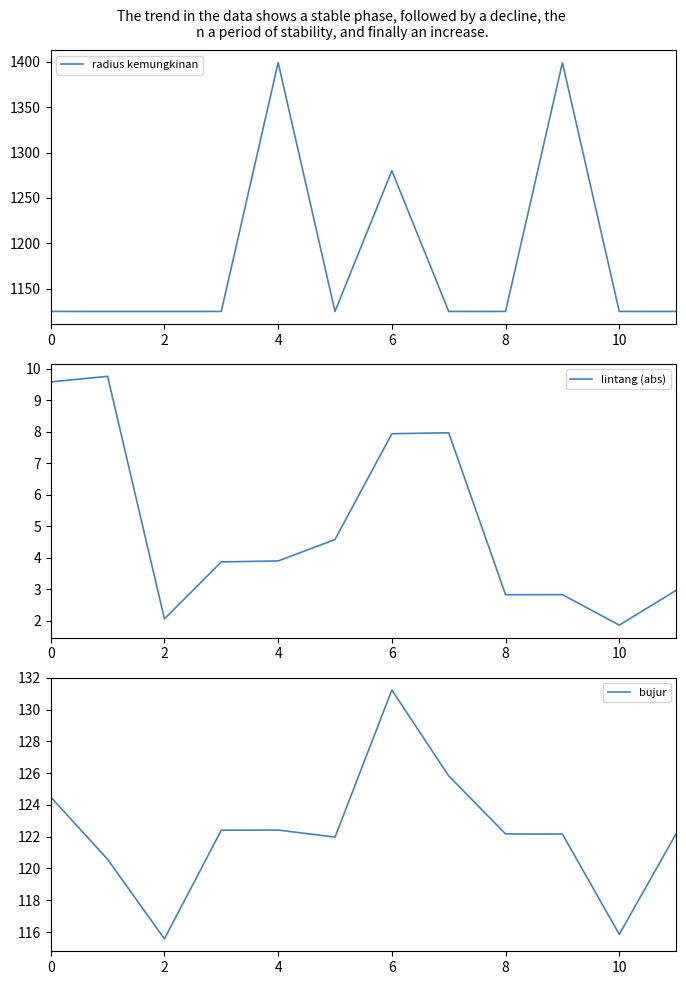

The value of radius kemungkinan at 8 is 2008. True or false?

False